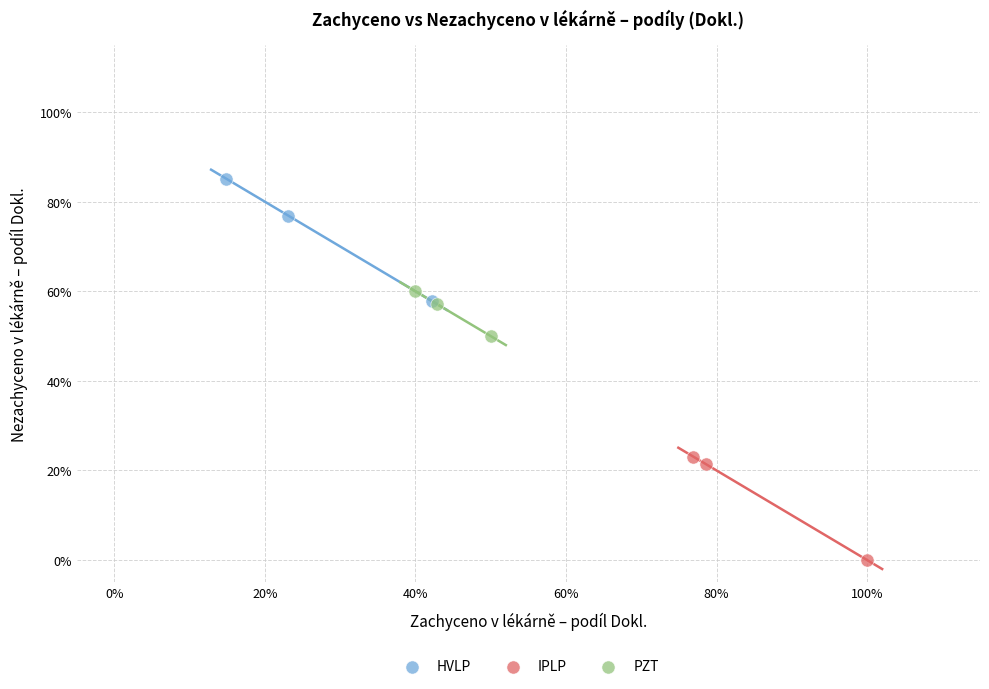

Which series contains the highest Y value?

HVLP